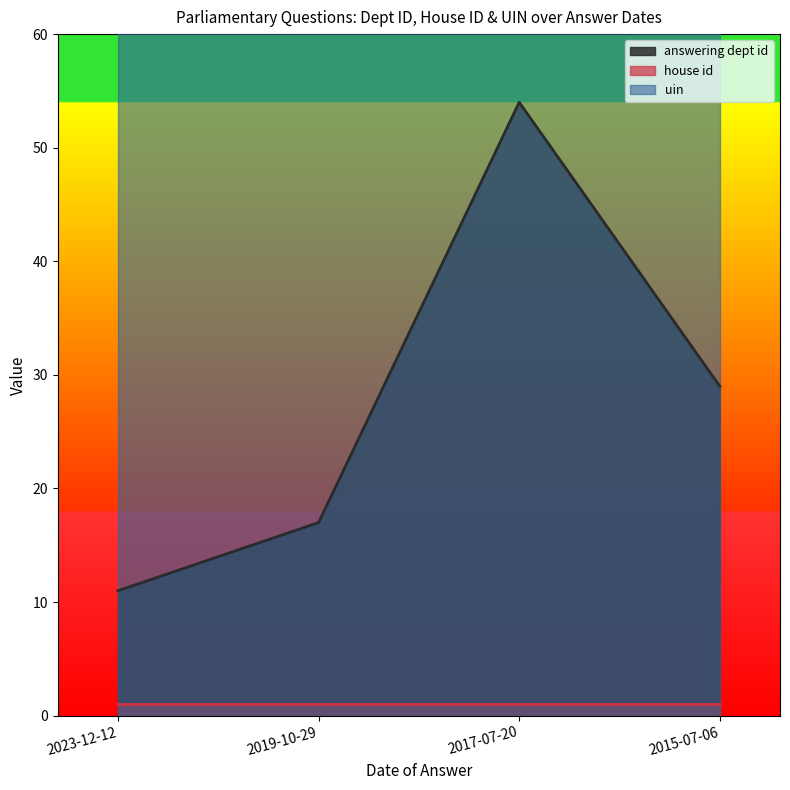

Is the value of answering dept id at 2015-07-06 greater than the value of uin at 2017-07-20?

No